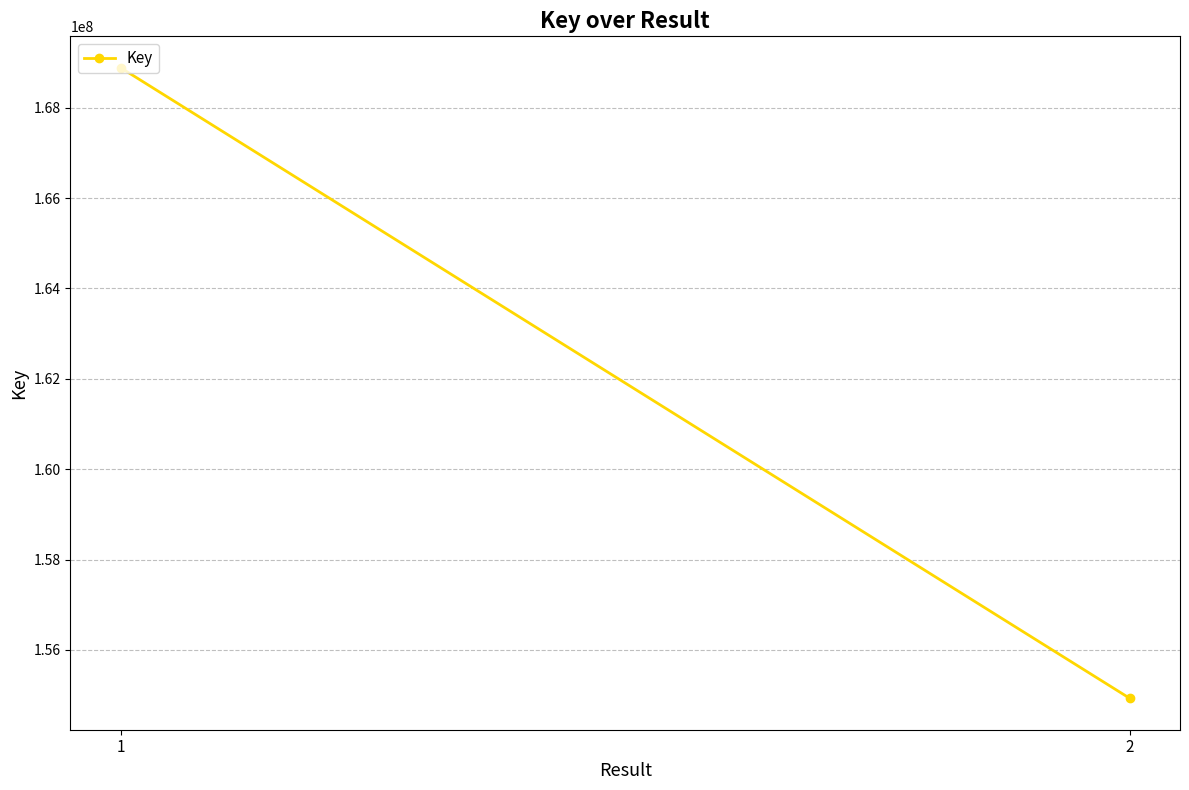

List the labels in order of value, smallest first.

2, 1